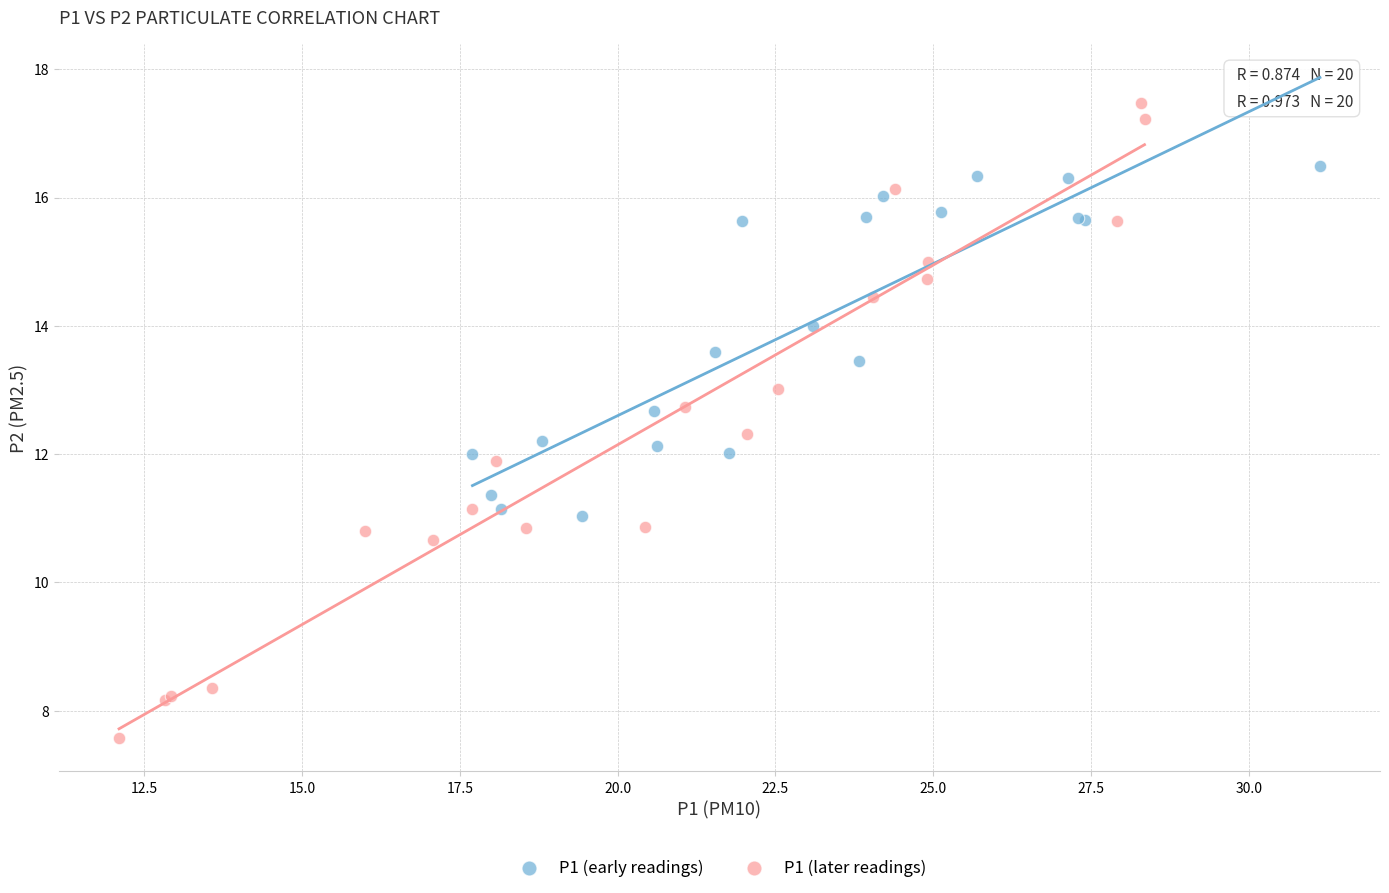

Which series has the largest Y range (max minus min)?

P1 (later readings)